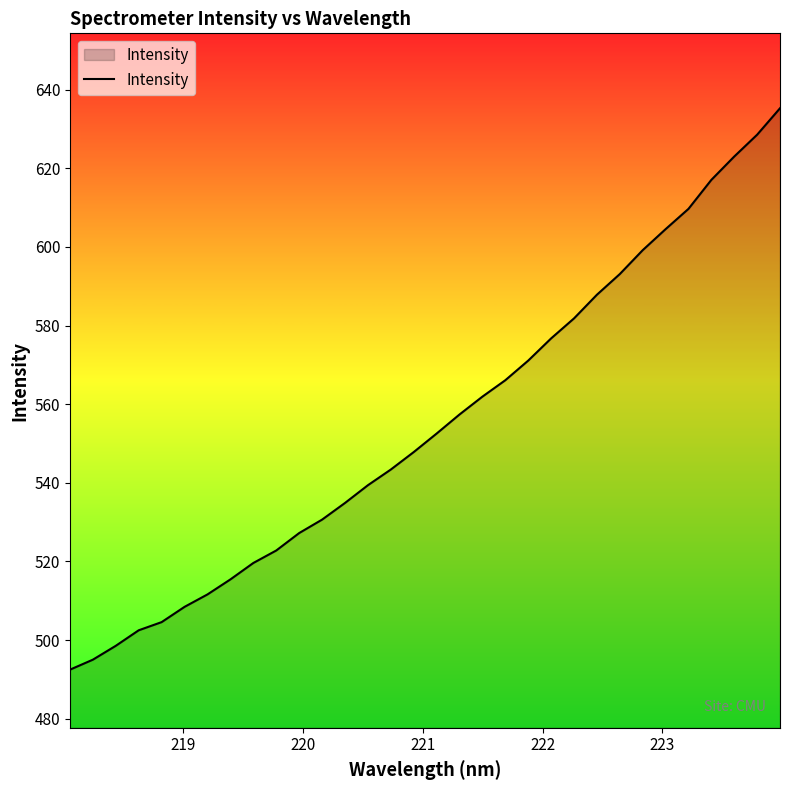

What is the maximum value shown in the chart?

635.3